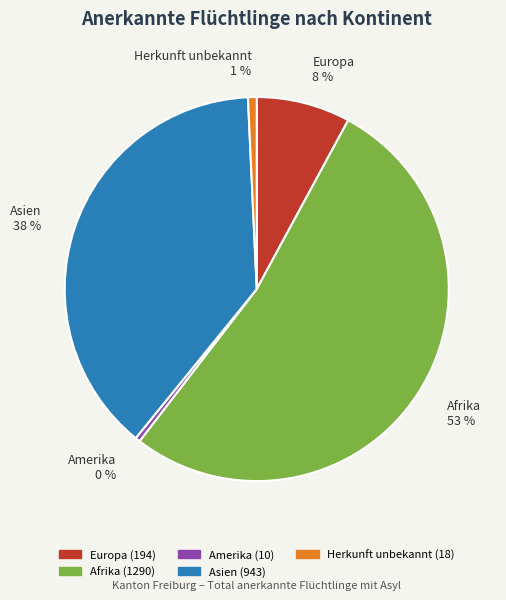

Is it true that Amerika is 14% of the pie?

False